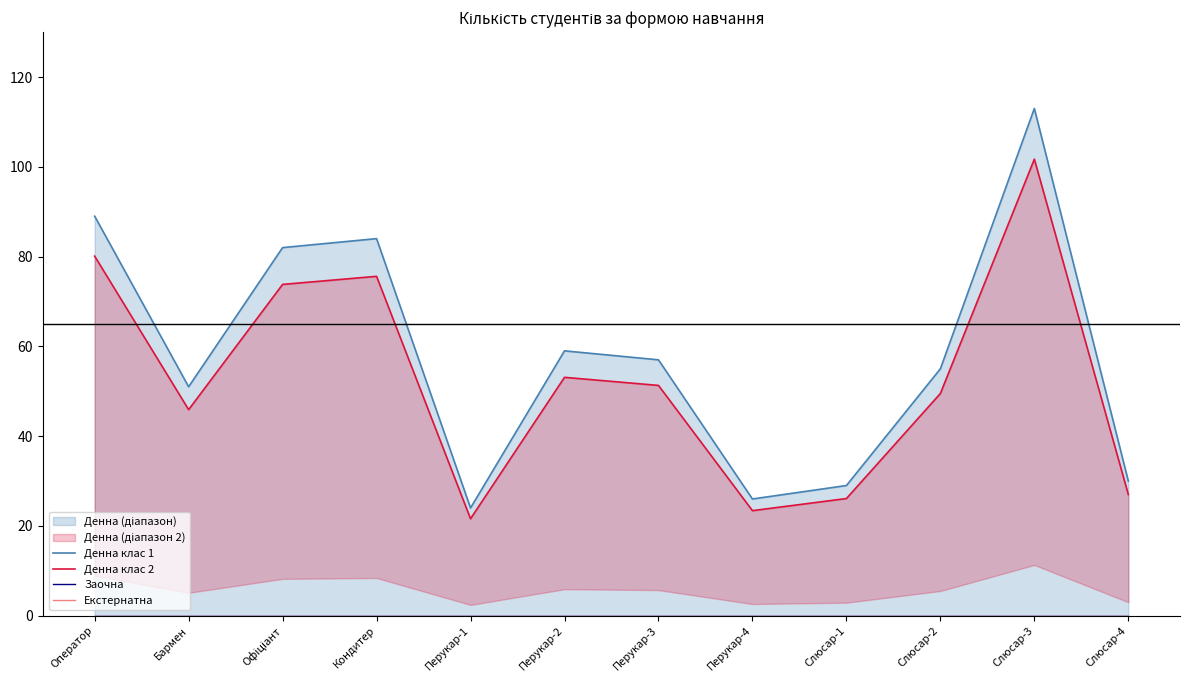

What is the average value of the Денна клас 2 series?

52.4